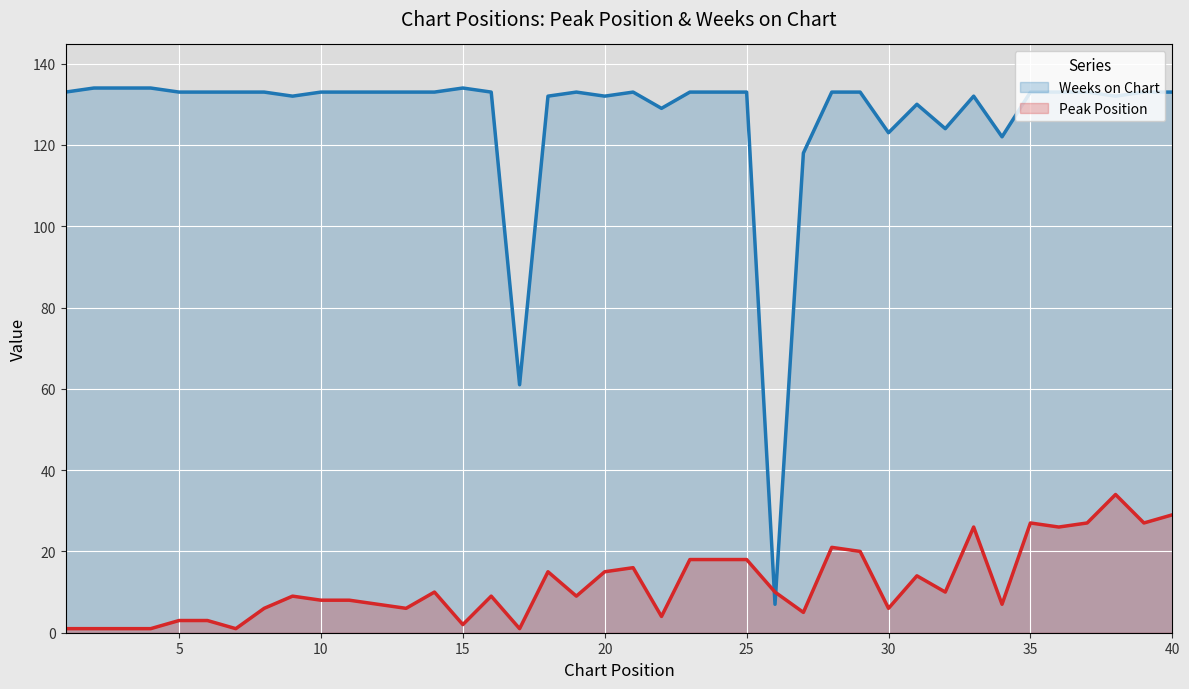

How many data points in Weeks on Chart are less than 133?

13